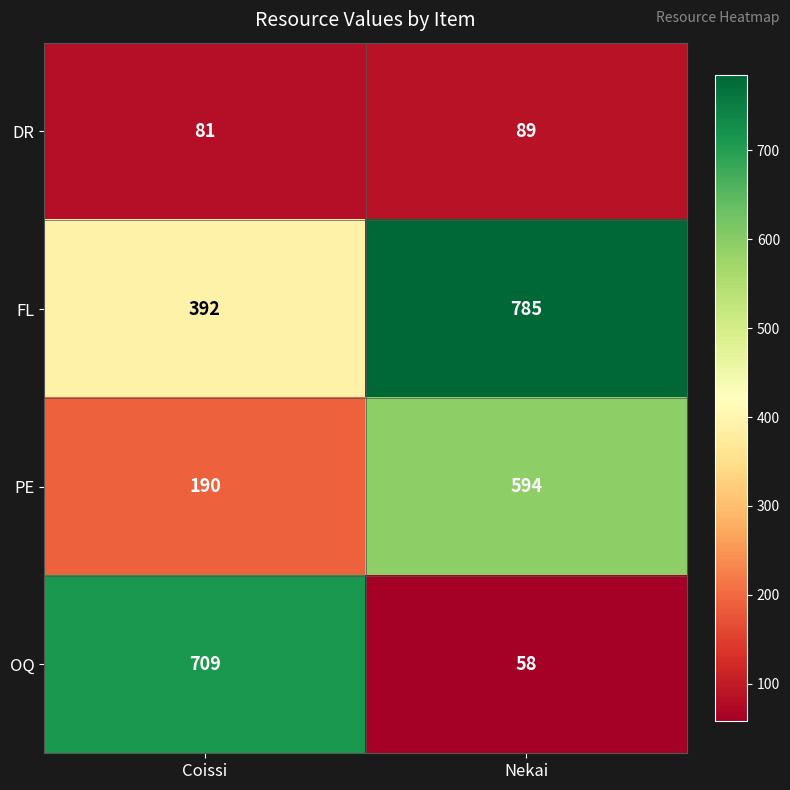

What is the average value of the PE series?

392